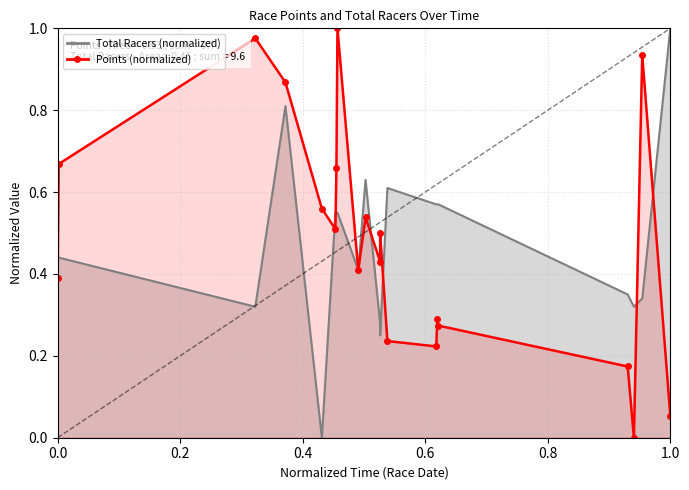

How many times do Total Racers and Points cross each other?

8